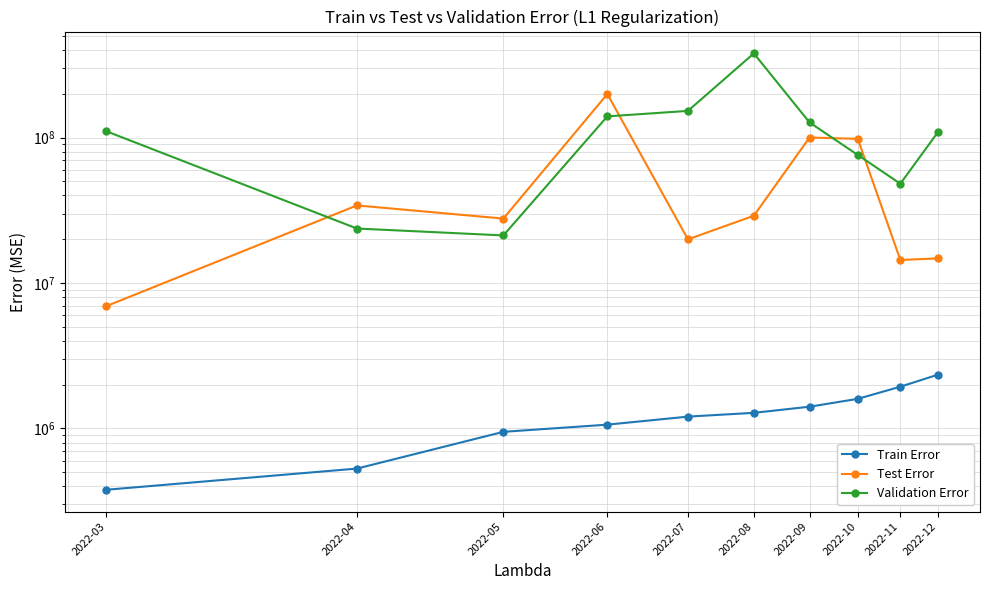

The value of Test Error at 2022-06 is 199200000. True or false?

True